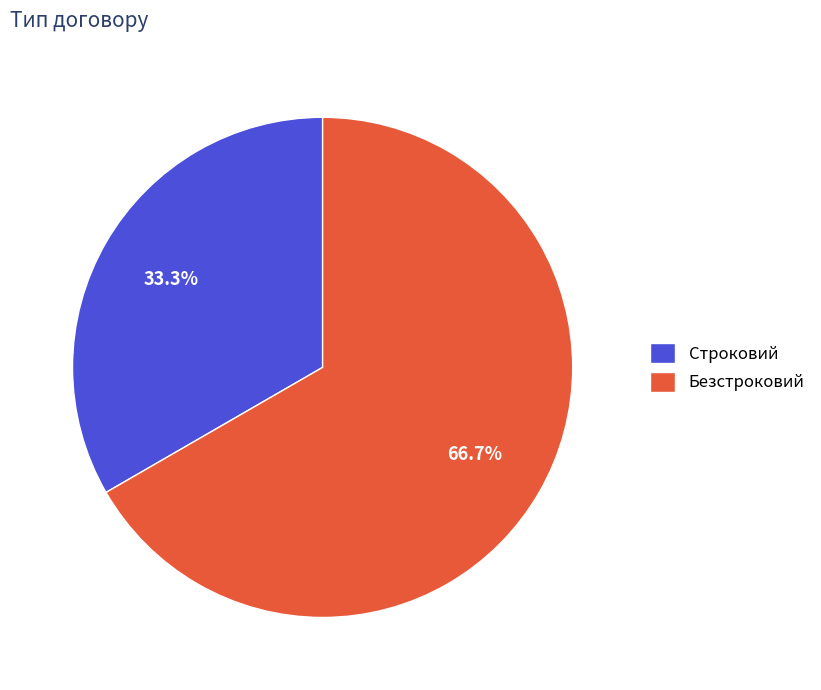

To the nearest percent, what is the difference between the Строковий and Безстроковий slice percentages?

33%